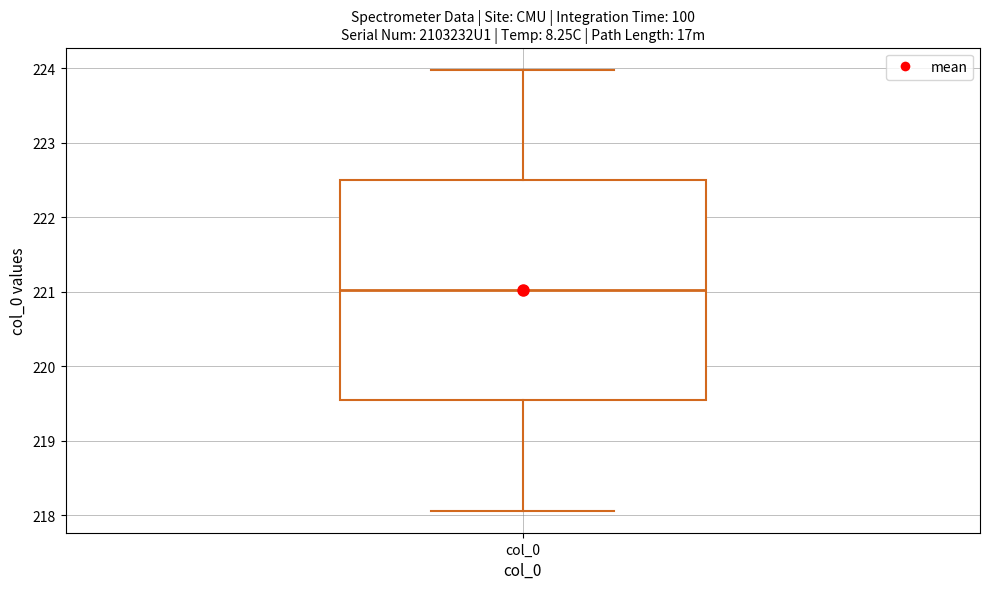

Transcribe this box plot: give where the median line is, the range the box spans, and where the two whiskers end, as read against the y-axis. The values are not printed on the chart, so give them approximately, as read against the axis.

median 221.0, box 219.5 to 222.5, whiskers 218.1 to 224.0